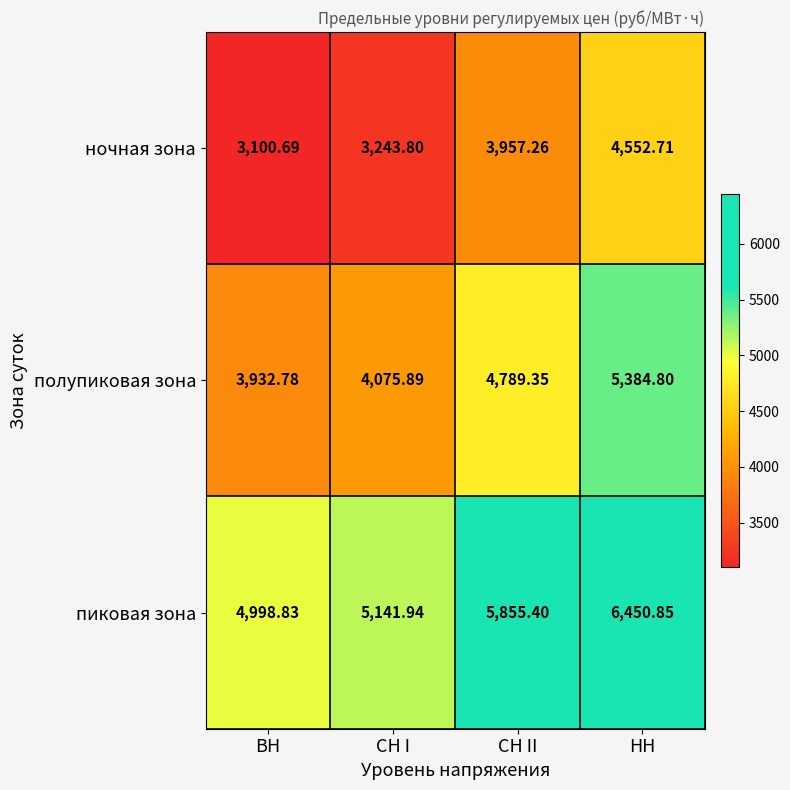

At which category is the sum across all series the highest?

НН